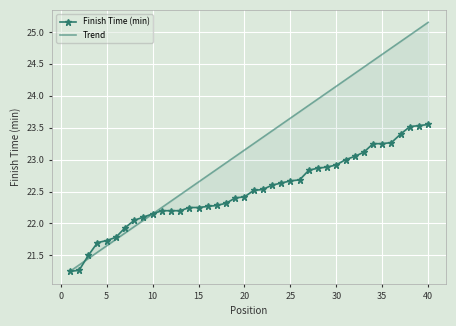

After their last crossing, which series has the higher values: Trend or Finish Time (min)?

Finish Time (min)